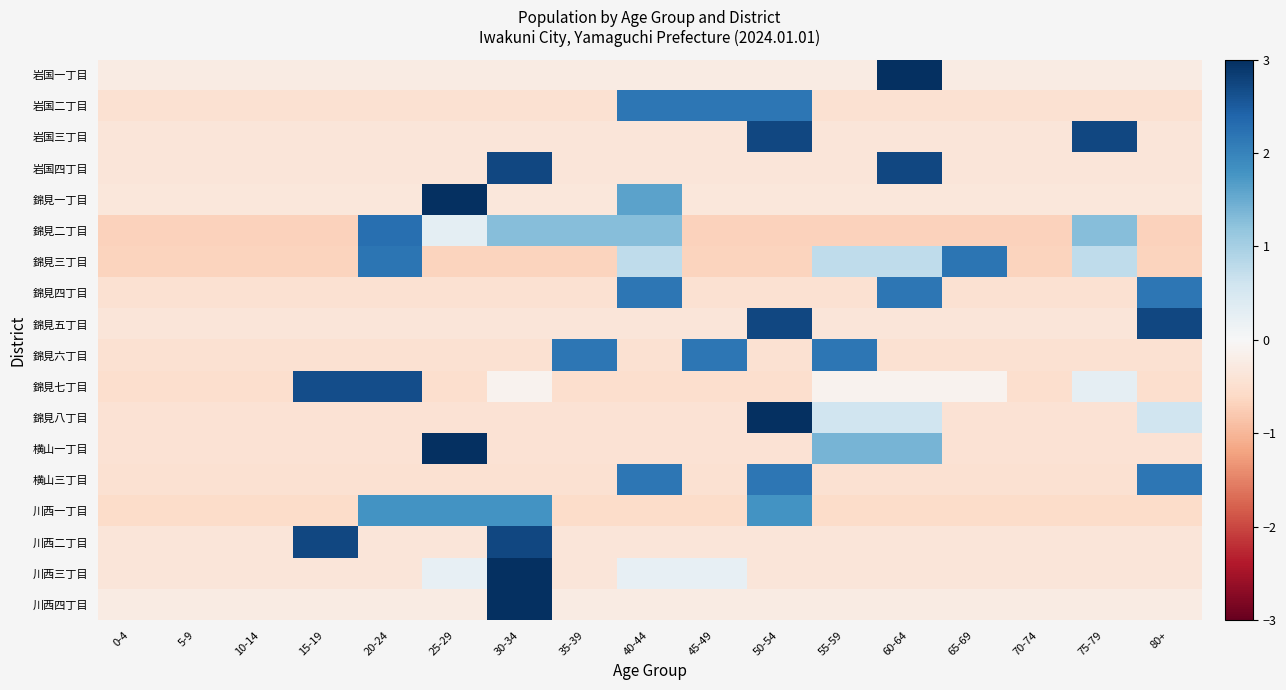

Which category has the highest value across all series?

60-64